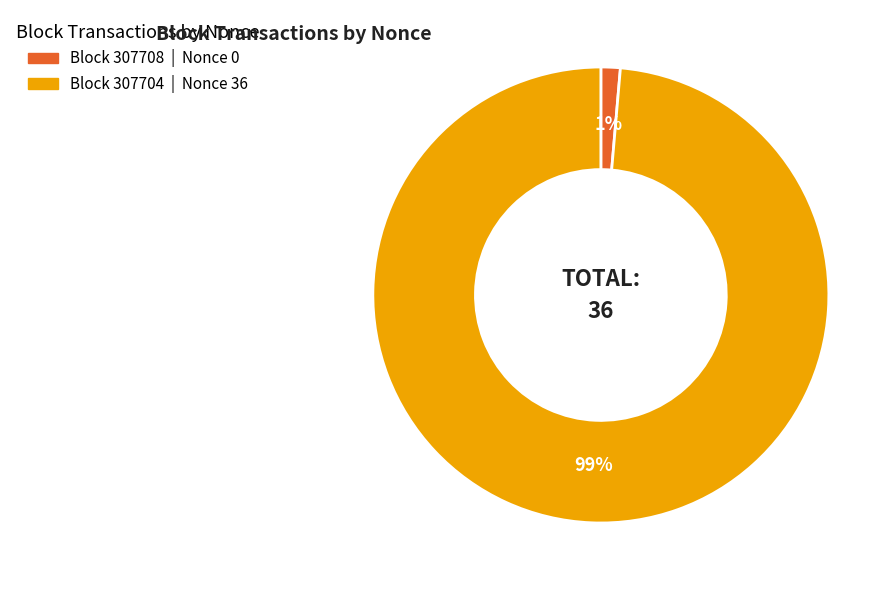

Is there any slice that represents more than half of the pie?

Yes